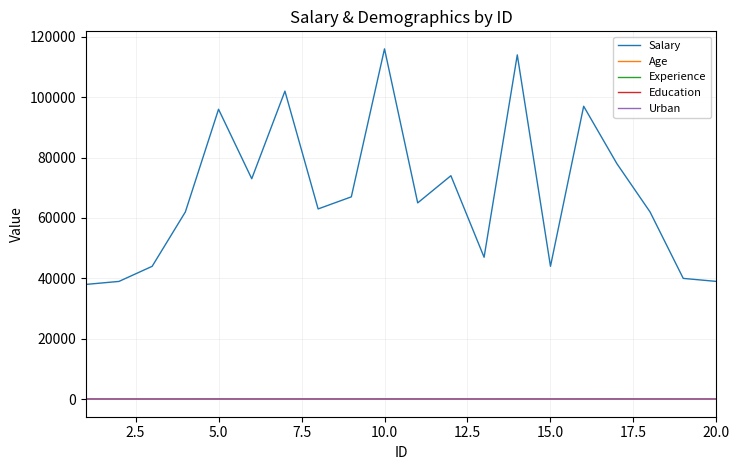

Which series has the widest spread of values?

Salary